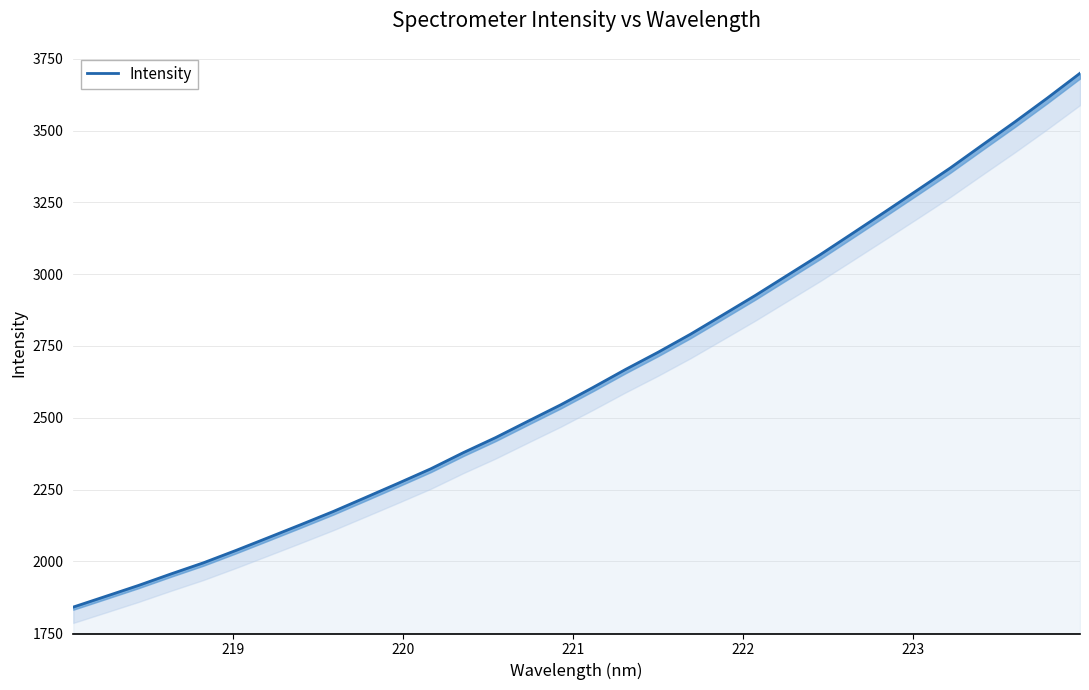

Does the chart display data point markers on the line(s)?

No